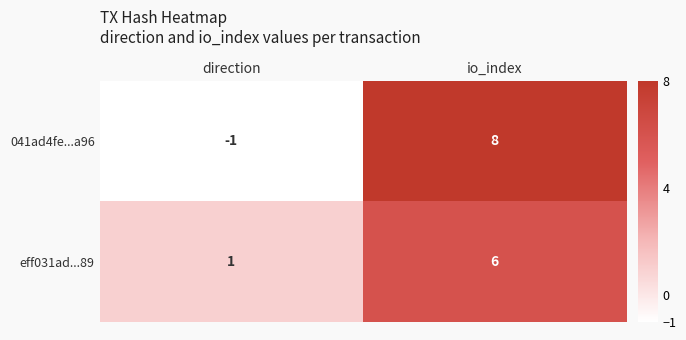

Read the 041ad4fe...a96 value at io_index.

8